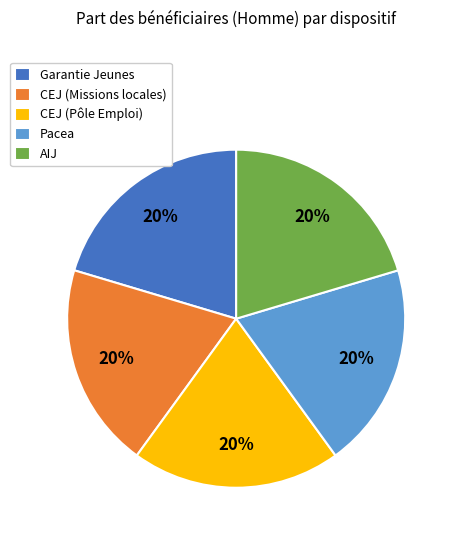

What percentage is the AIJ slice, to the nearest percent?

20%